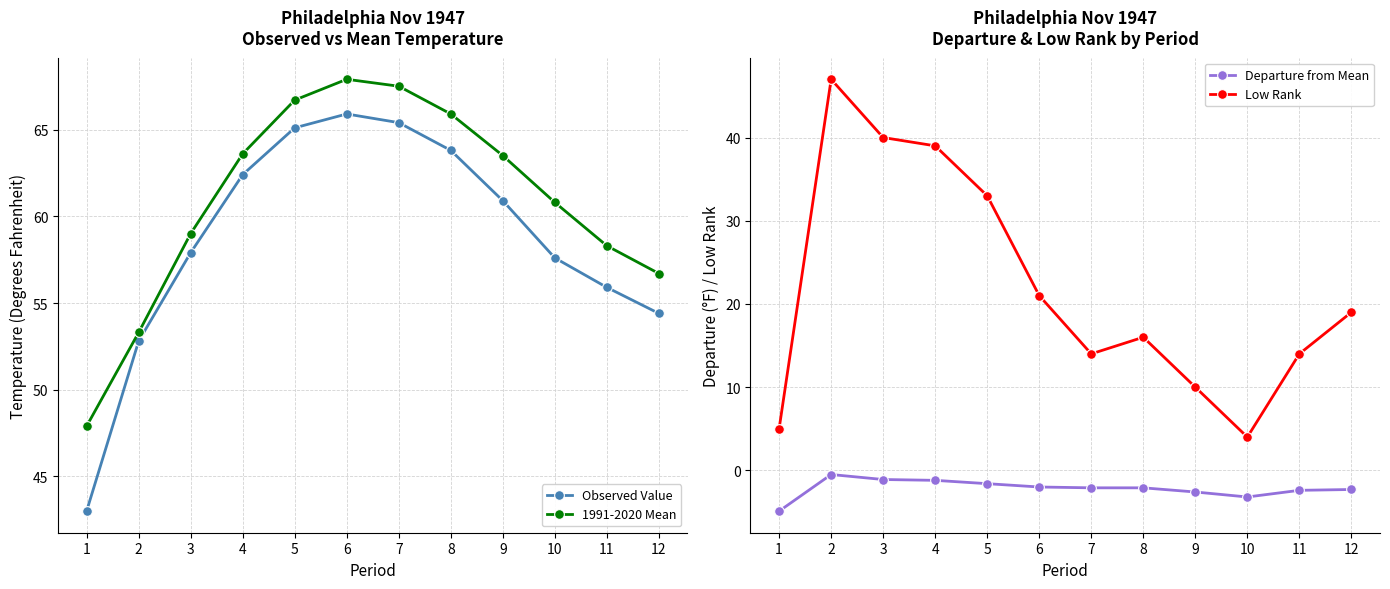

Read the 1991-2020 Mean value at 8.

65.9